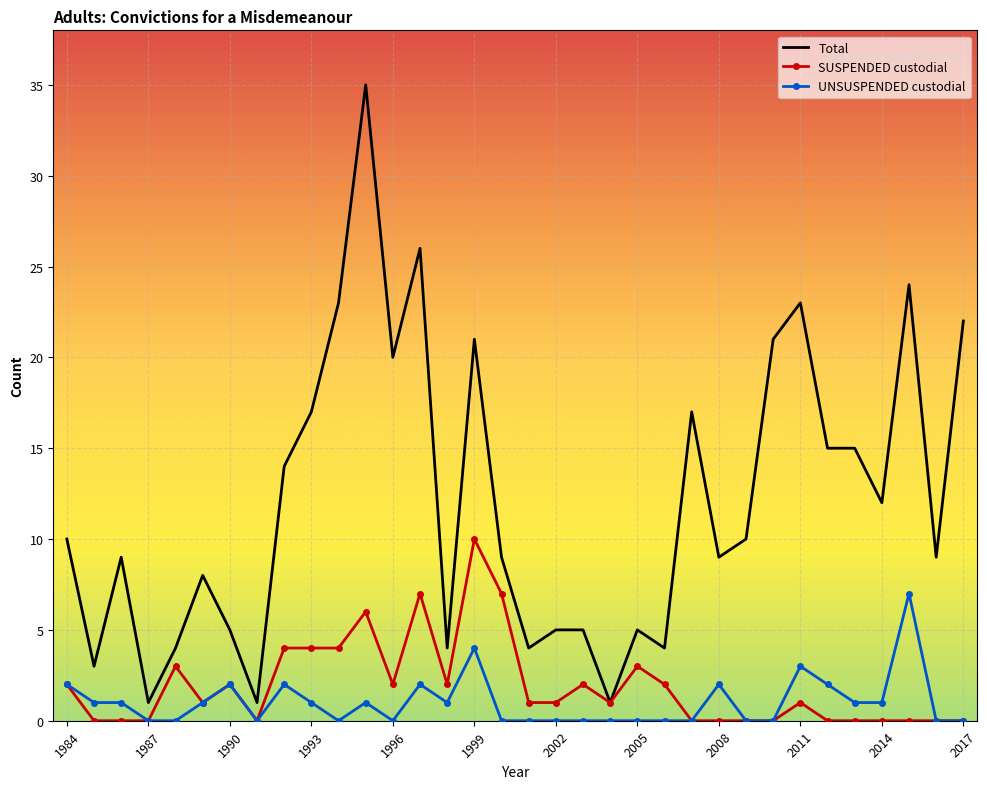

Rank the series by their maximum value, from highest to lowest.

Total, SUSPENDED custodial, UNSUSPENDED custodial